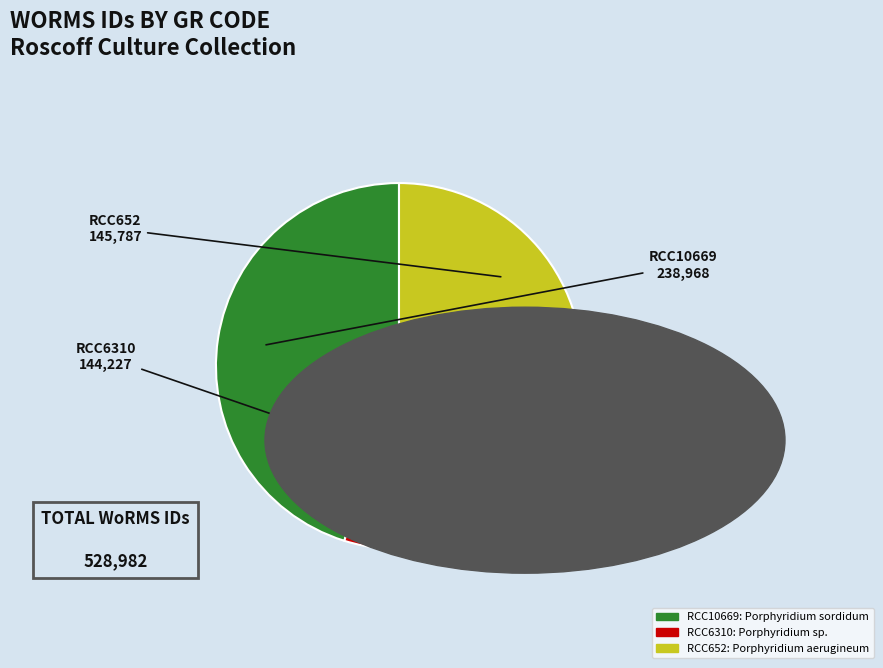

The RCC10669 slice represents 38% of the pie. True or false?

False